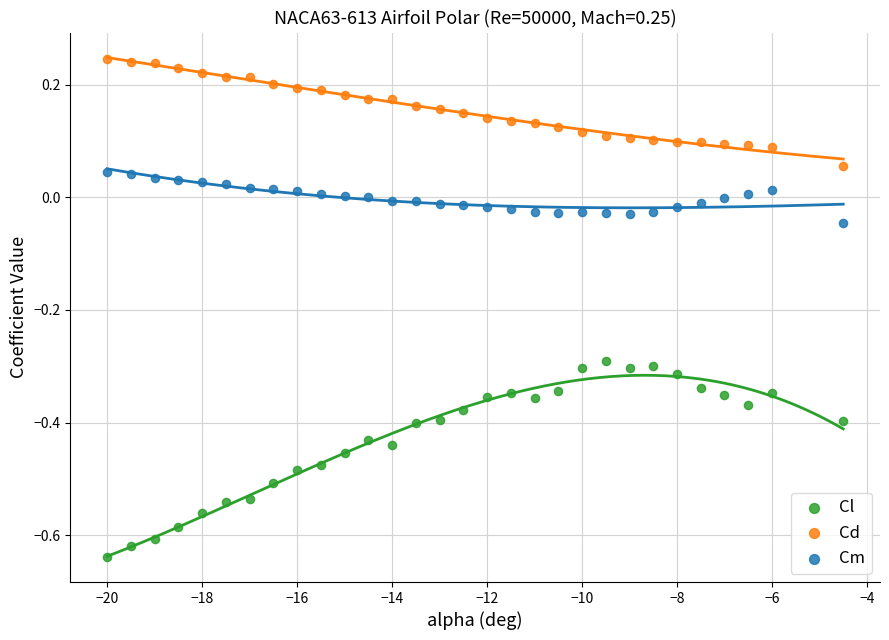

Which series reaches the minimum Y coordinate?

Cl